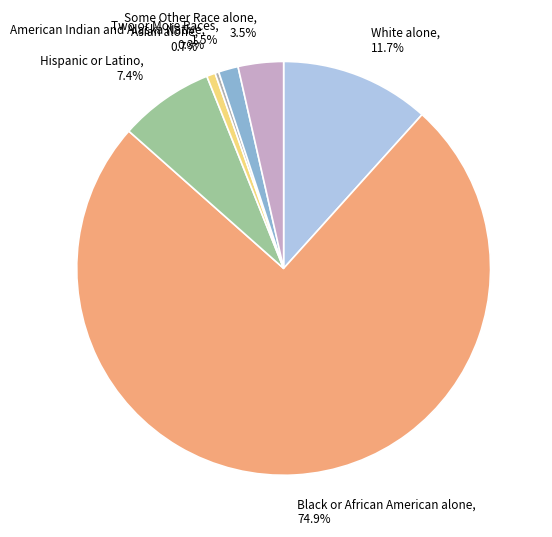

How many slices are in this pie chart?

7